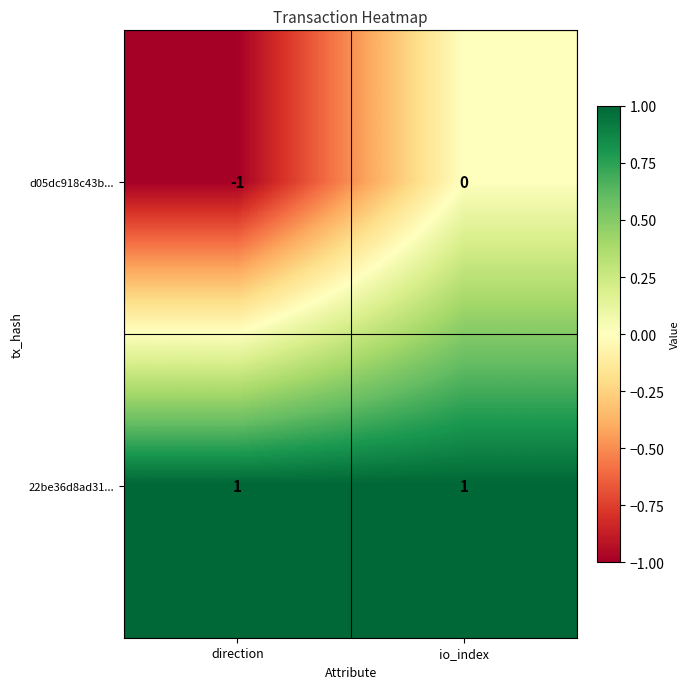

Which category has the lowest value across all series?

direction